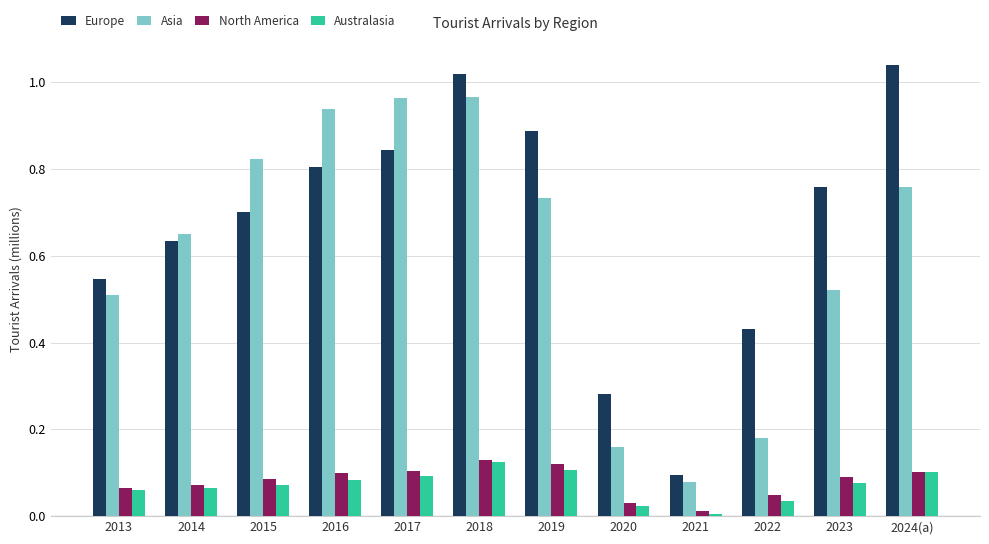

At which label does Europe reach its minimum?

2021